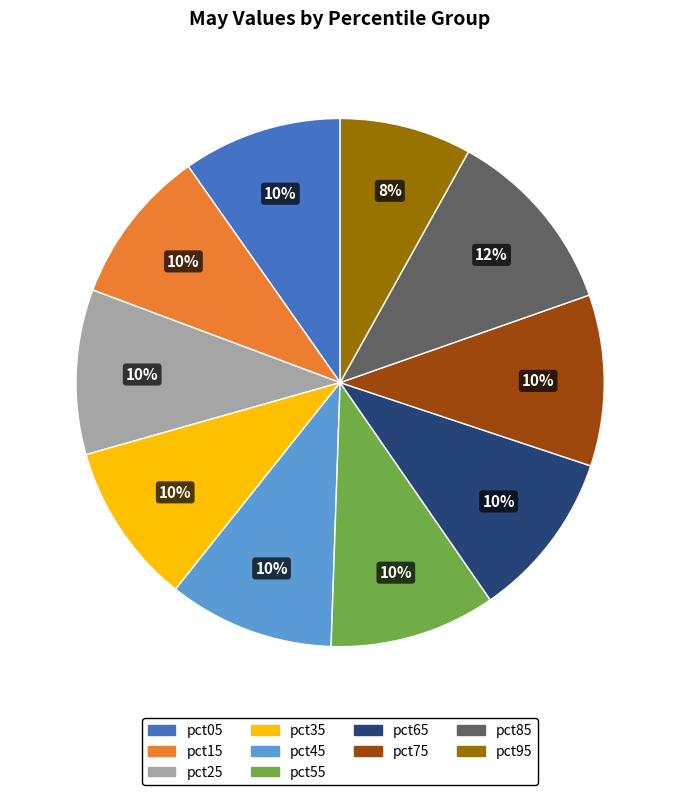

What percentage is the pct95 slice, to the nearest percent?

8%